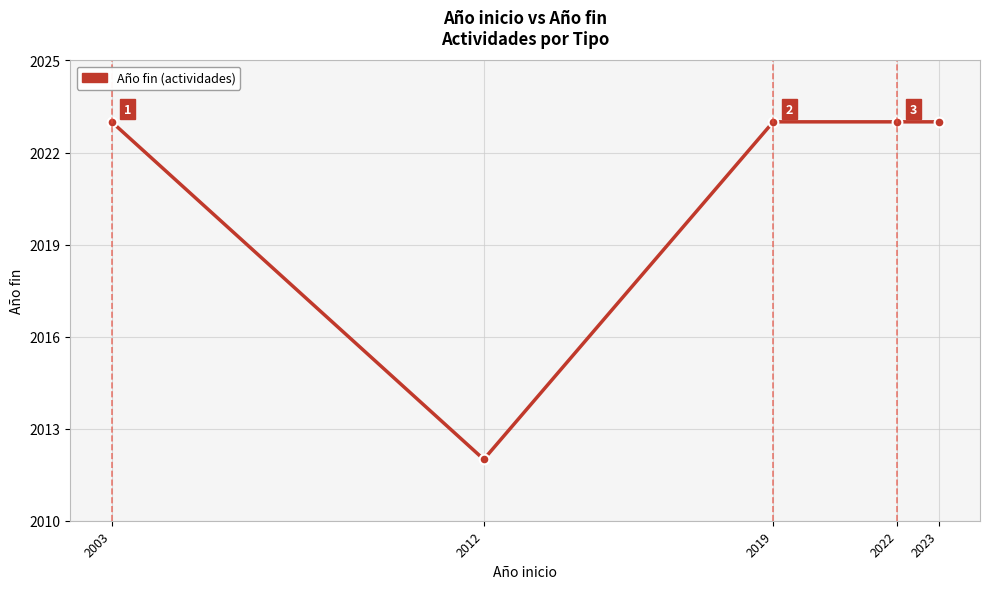

True or false: the data has more than 2 interior local peaks.

False